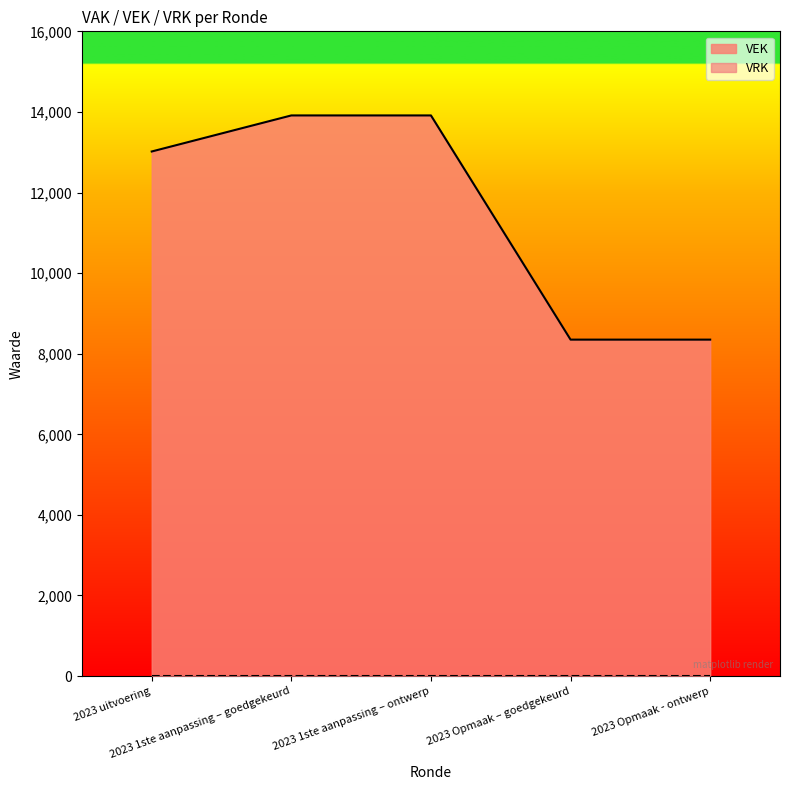

What is the change in value from 2023 uitvoering to 2023 Opmaak – goedgekeurd?

-4669